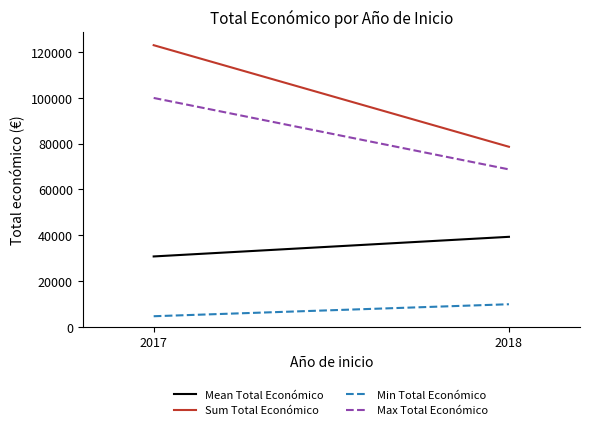

Between 2017 and 2018, which series saw the biggest shift?

Sum Total Económico